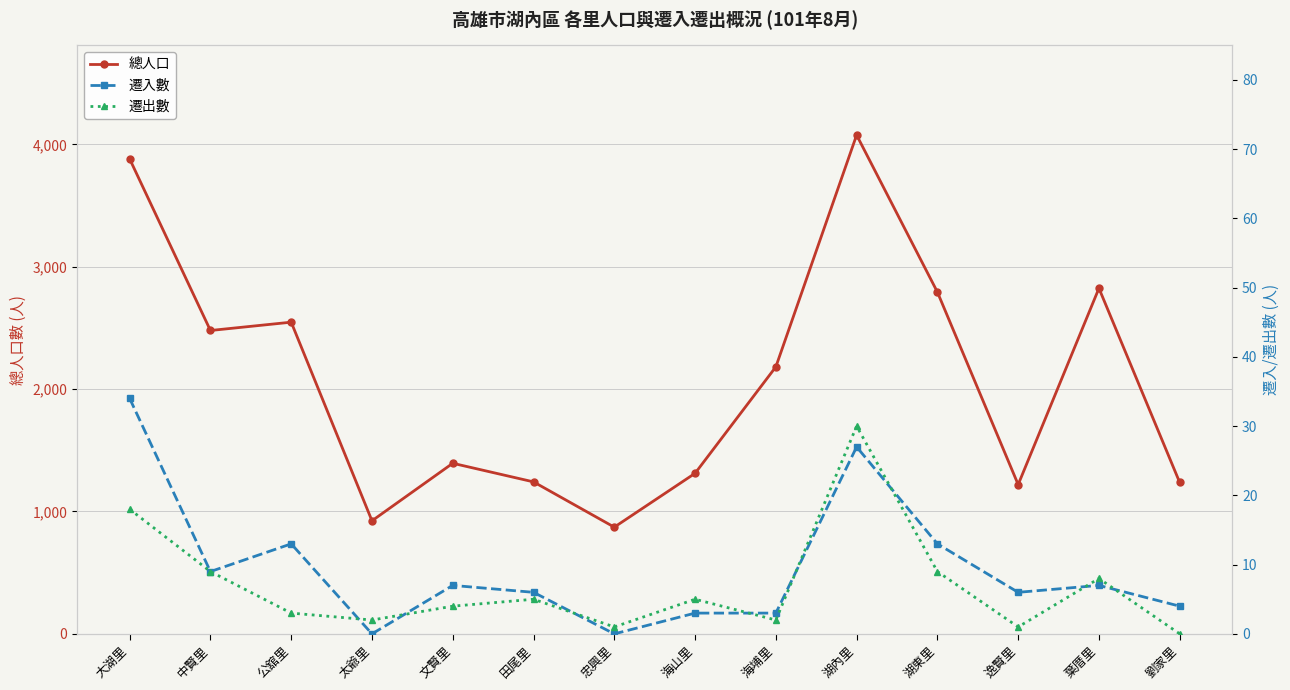

How many positive values does the 遷出數 series have?

13